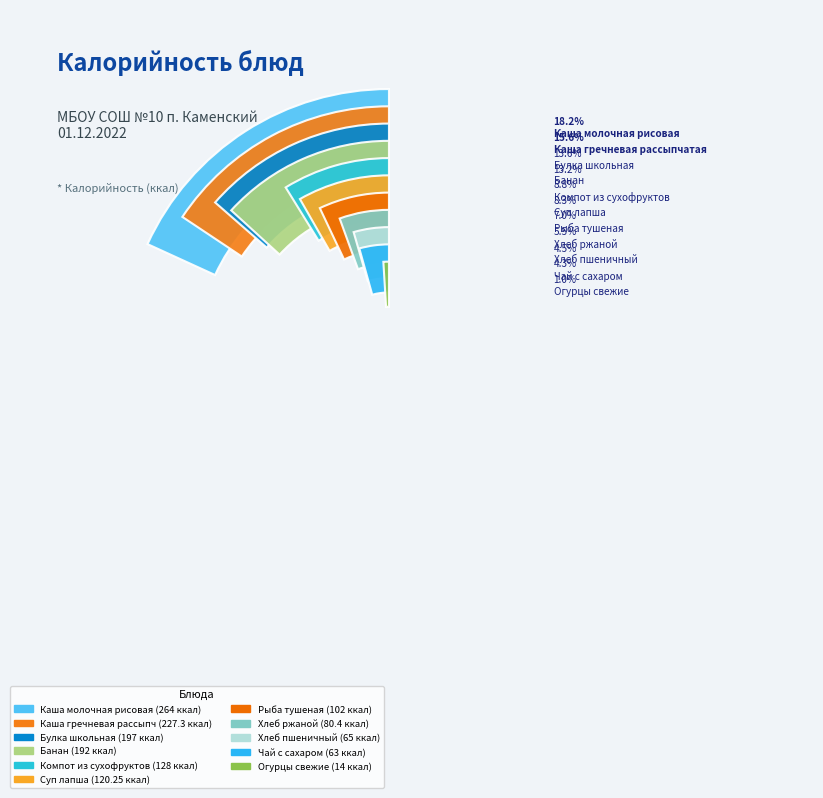

Is there a majority slice in this chart?

No